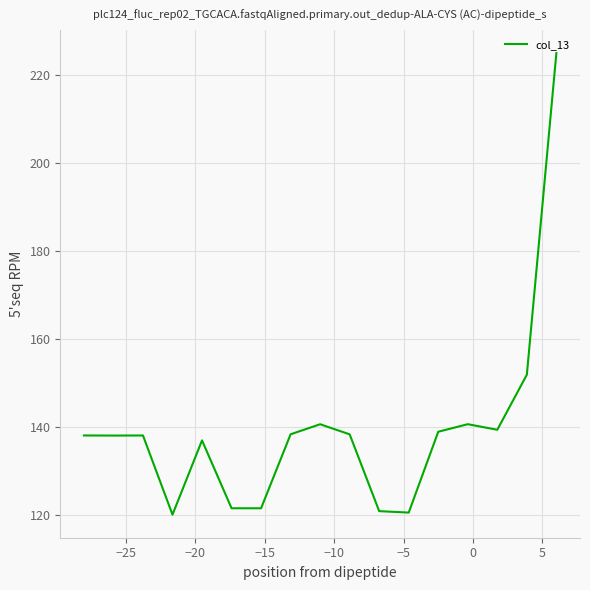

What is the average value?

139.3